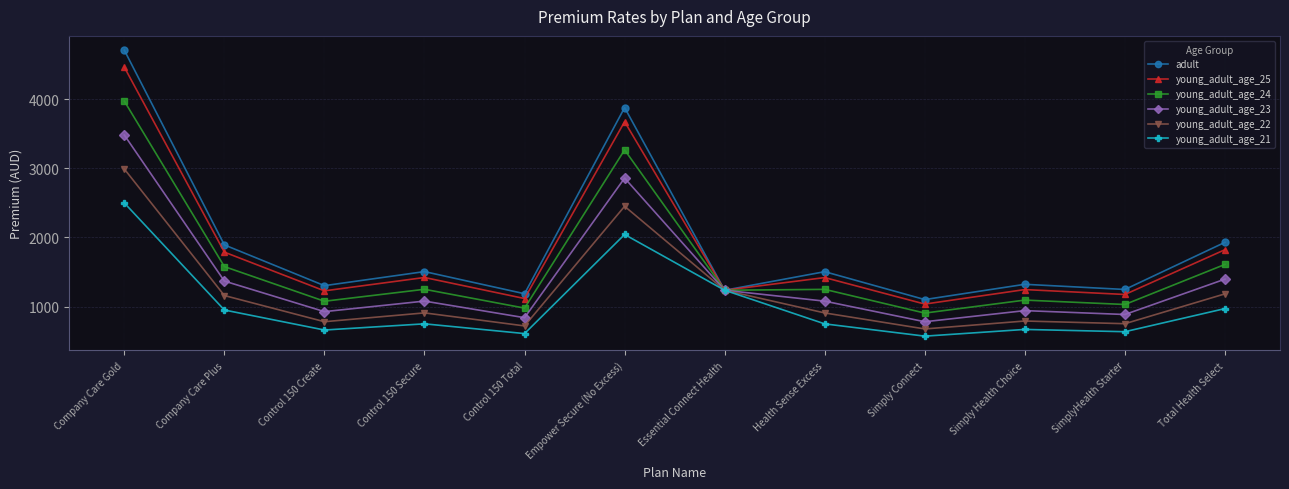

Which category has the highest value across all series?

Company Care Gold